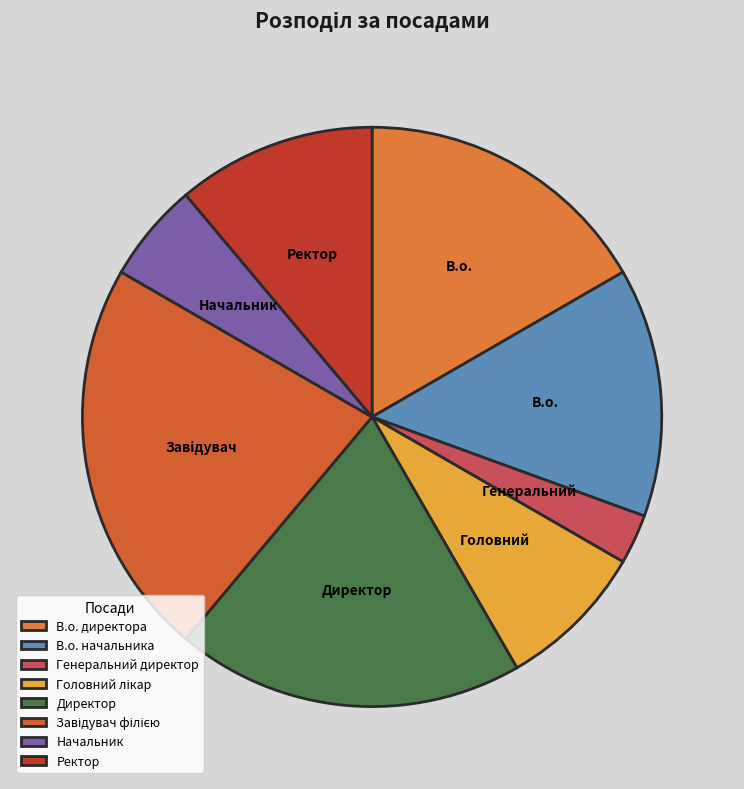

What is the total percentage of В.о. директора and Ректор?

27.8%